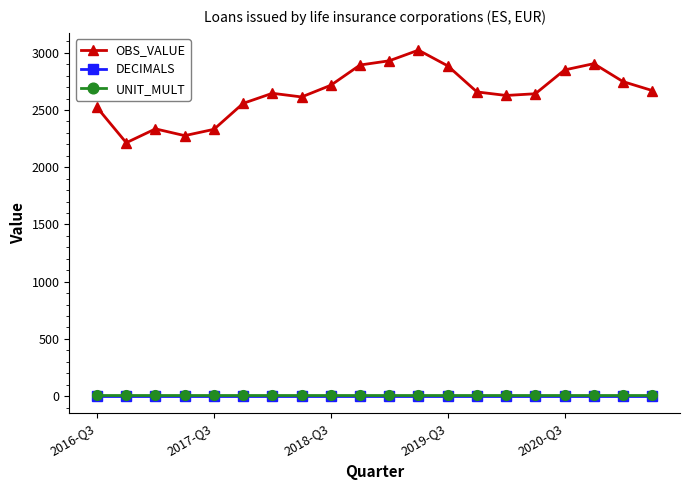

True or false: OBS_VALUE and DECIMALS intersect in this chart.

False